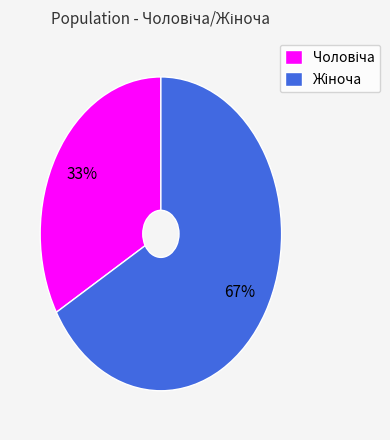

To the nearest percent, what is the average slice percentage?

50%